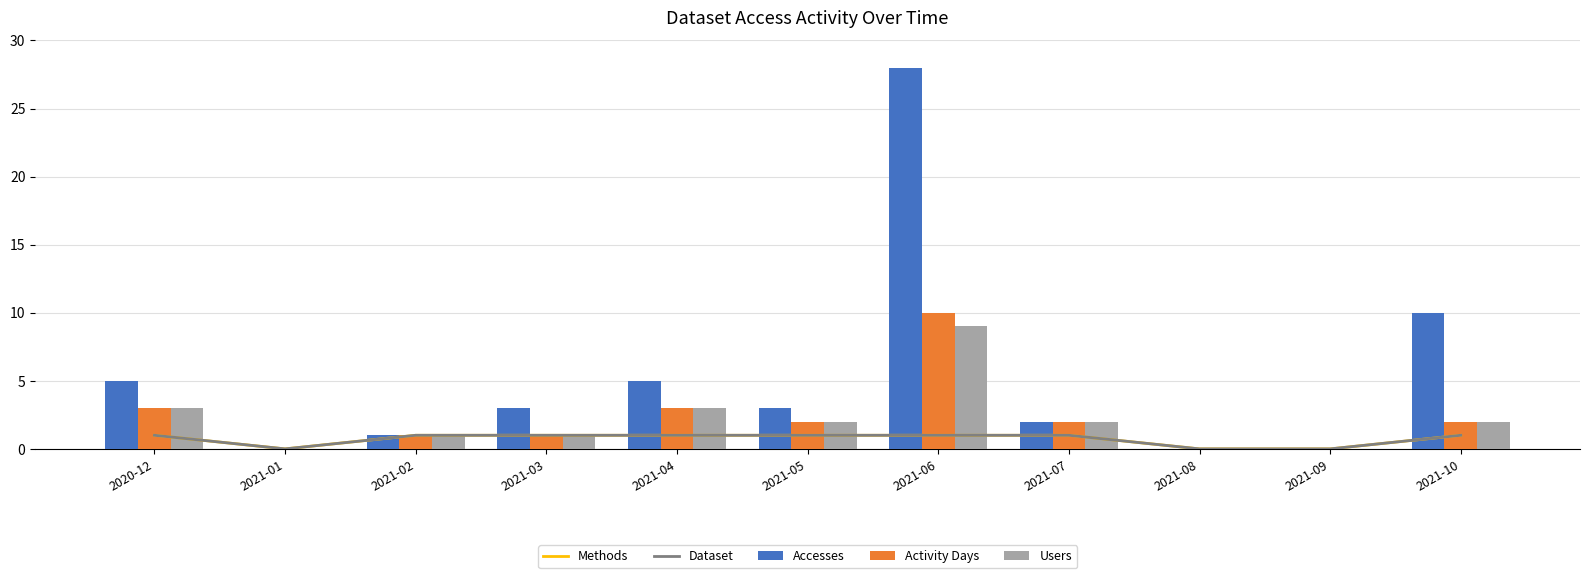

What is the total value across all series at 2021-04?

13